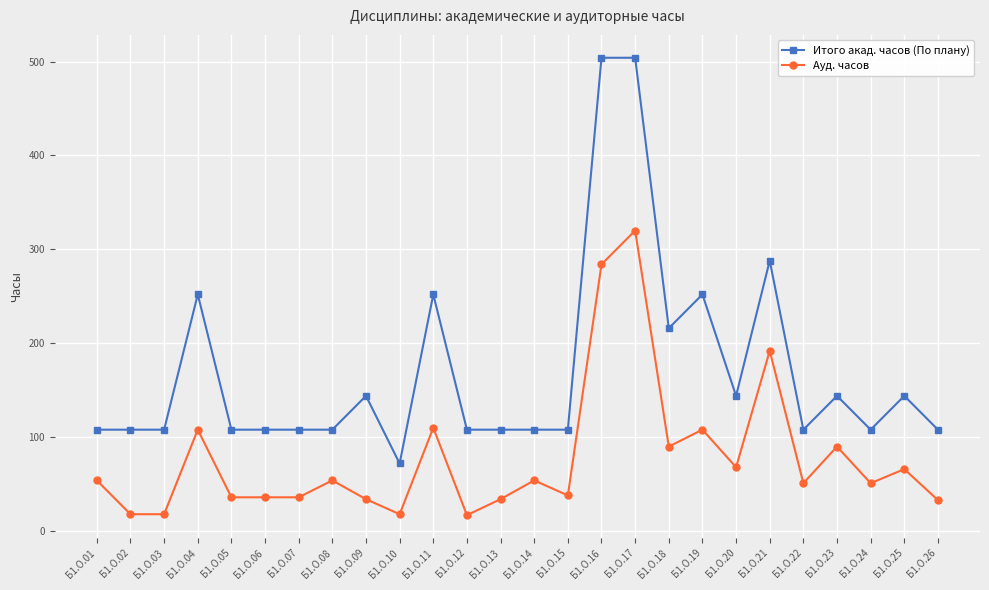

Rank the series by their maximum value, from highest to lowest.

Итого акад. часов (По плану), Ауд. часов